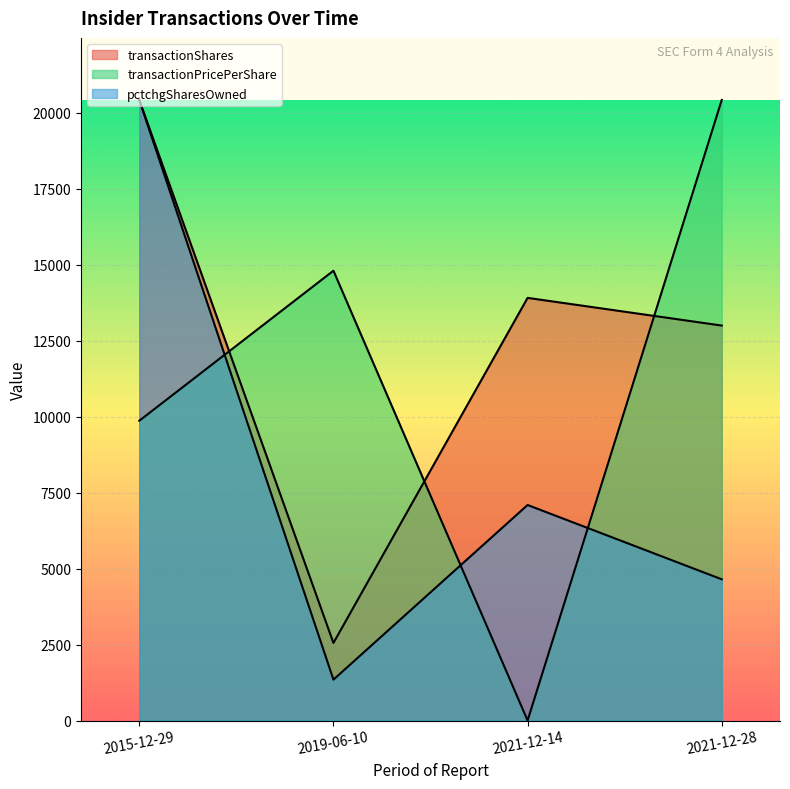

Which has a higher value, 2015-12-29 or 2019-06-10?

2015-12-29